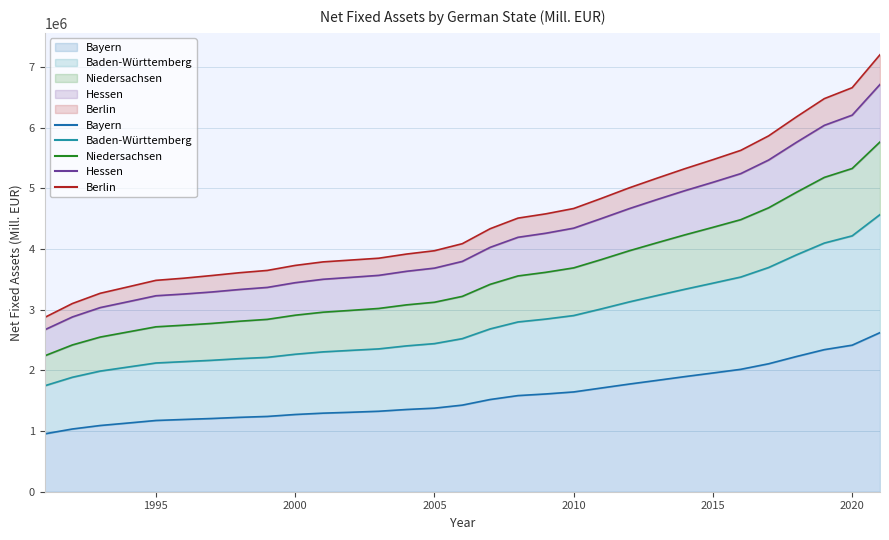

Is the value of Hessen at 2007 greater than the value of Baden-Württemberg at 2019?

No